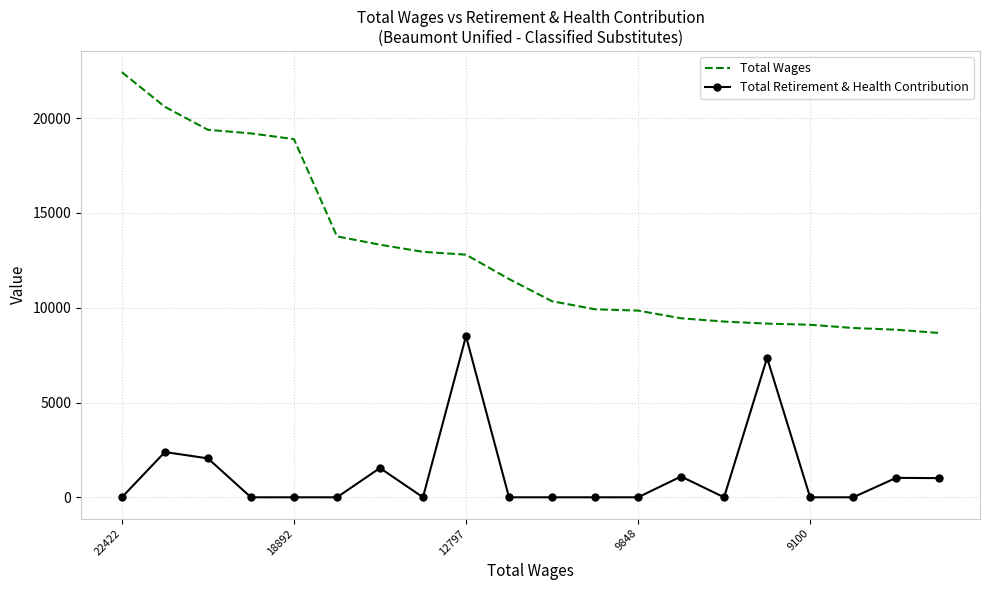

Which series has the widest spread of values?

Total Wages